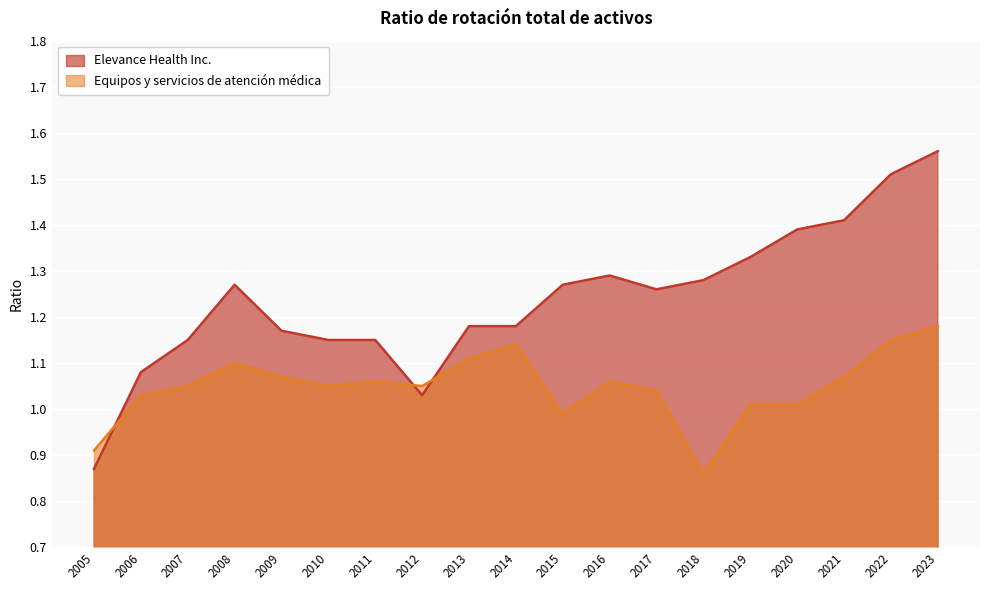

True or false: Elevance Health Inc. and Equipos y servicios de atención médica cross at least once.

True